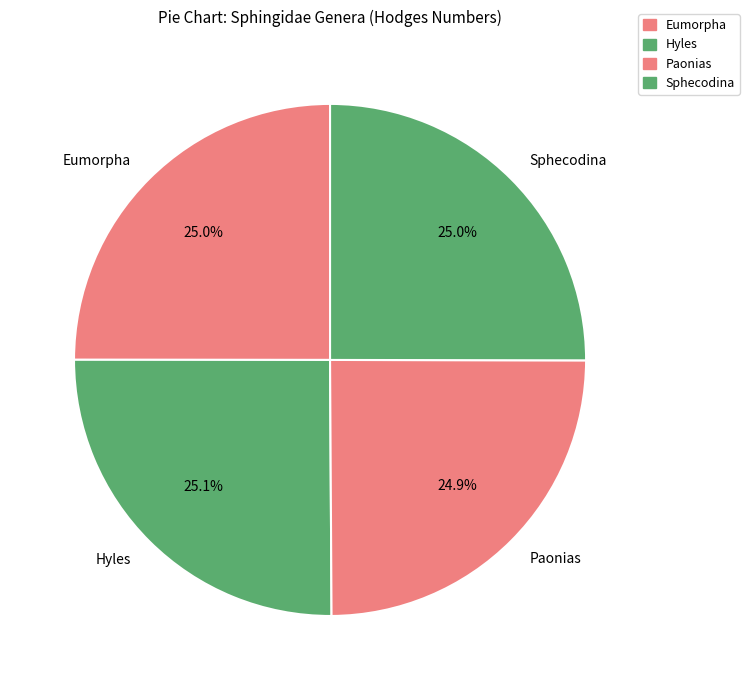

What percentage is the Paonias slice, to the nearest percent?

25%